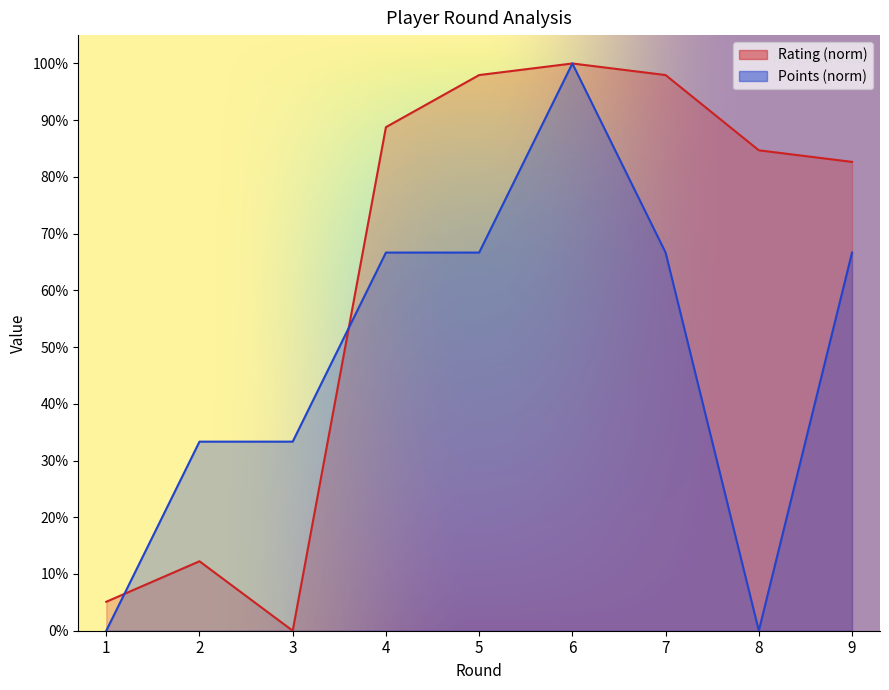

What is the difference between the maximum and minimum values in the Rating series?

100.0